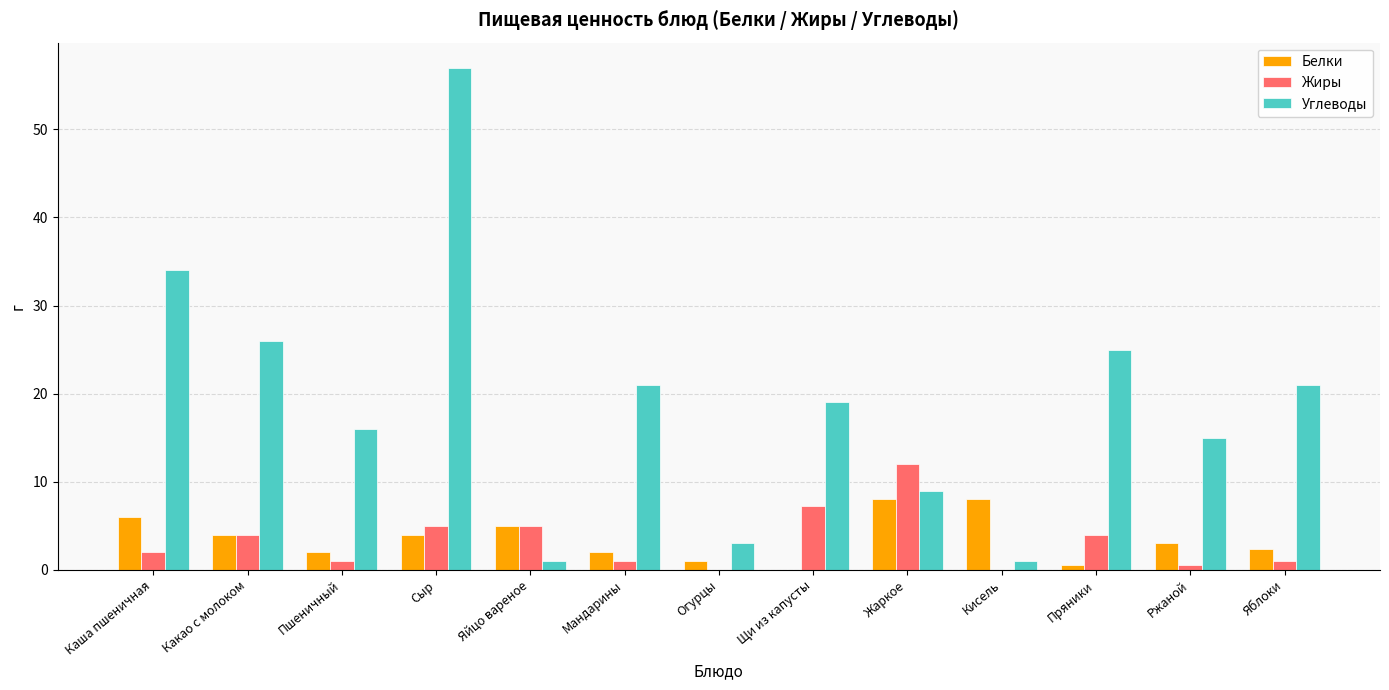

Which category has the highest value across all series?

Сыр